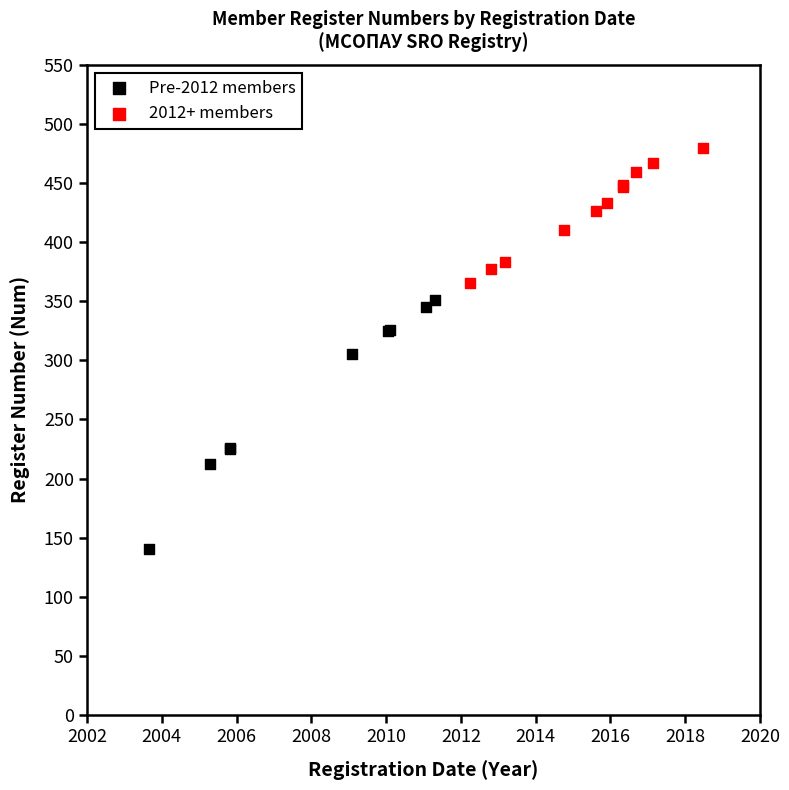

Which series reaches the minimum Y coordinate?

Pre-2012 members